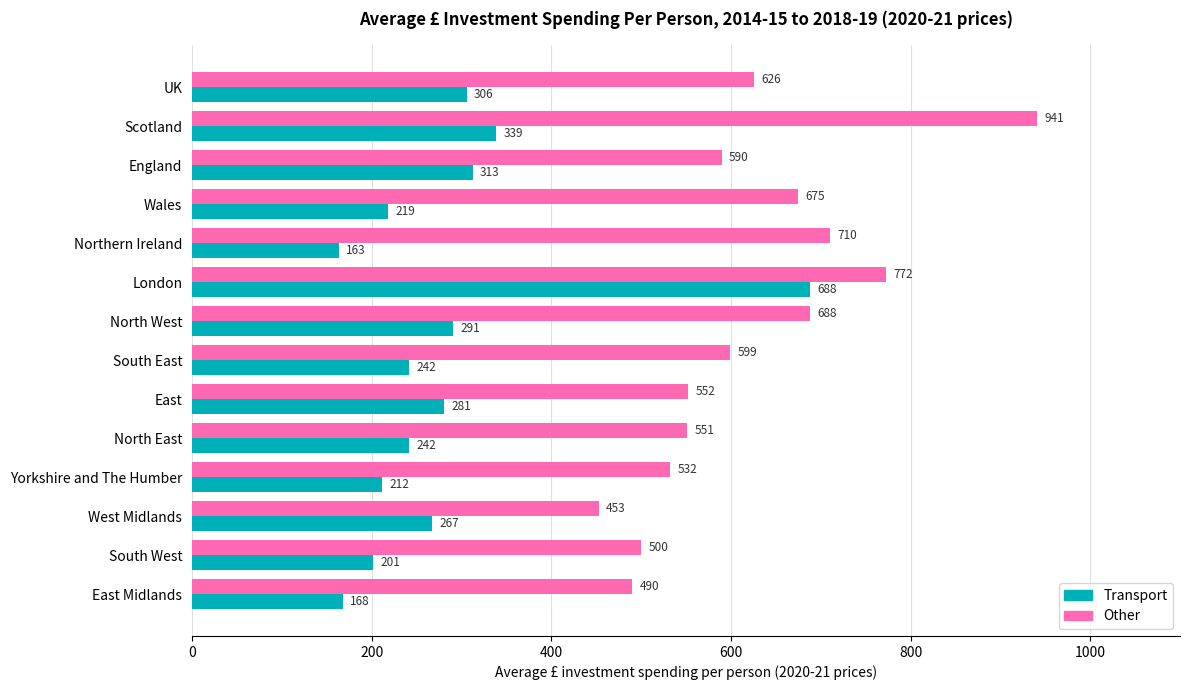

Which series has the largest total across all categories?

Other